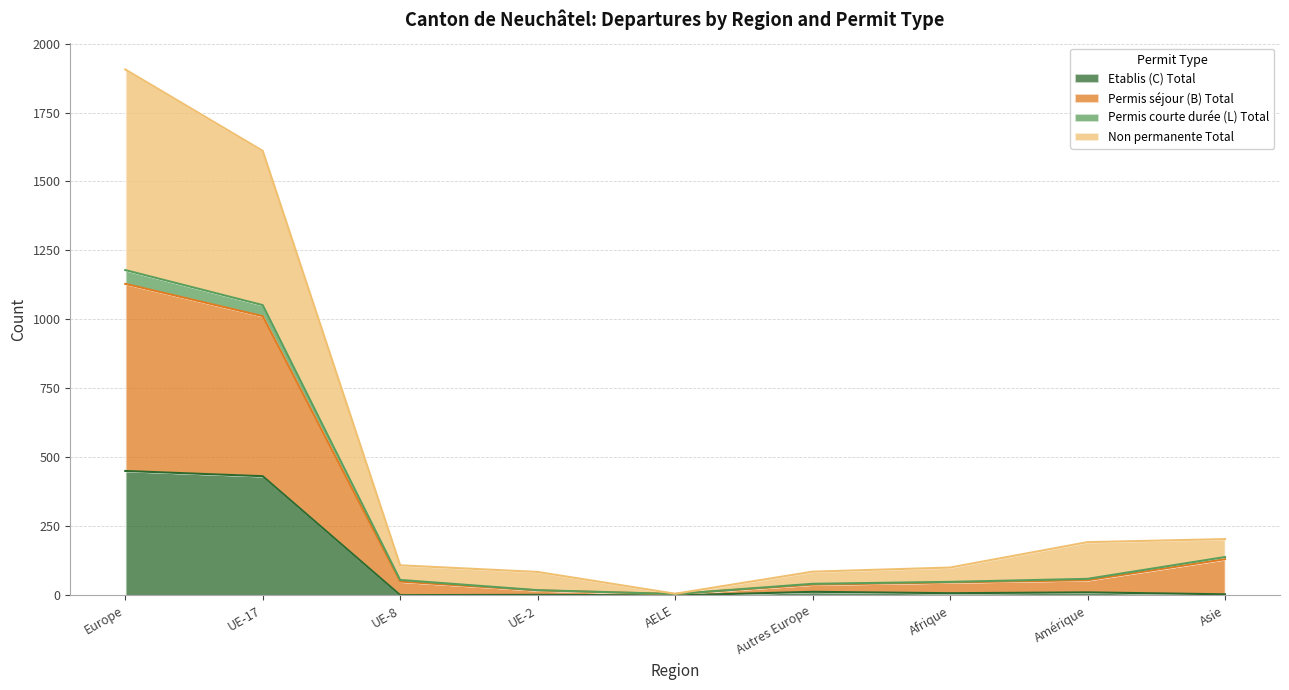

What is the label of the 9th point from the right?

Europe